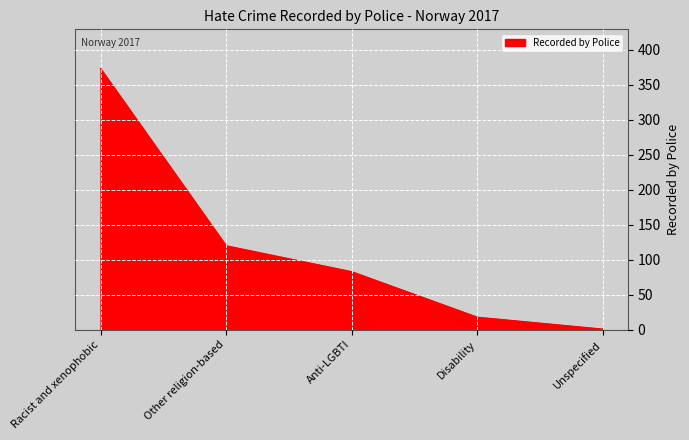

True or false: the data shows 373 at Racist and xenophobic.

True